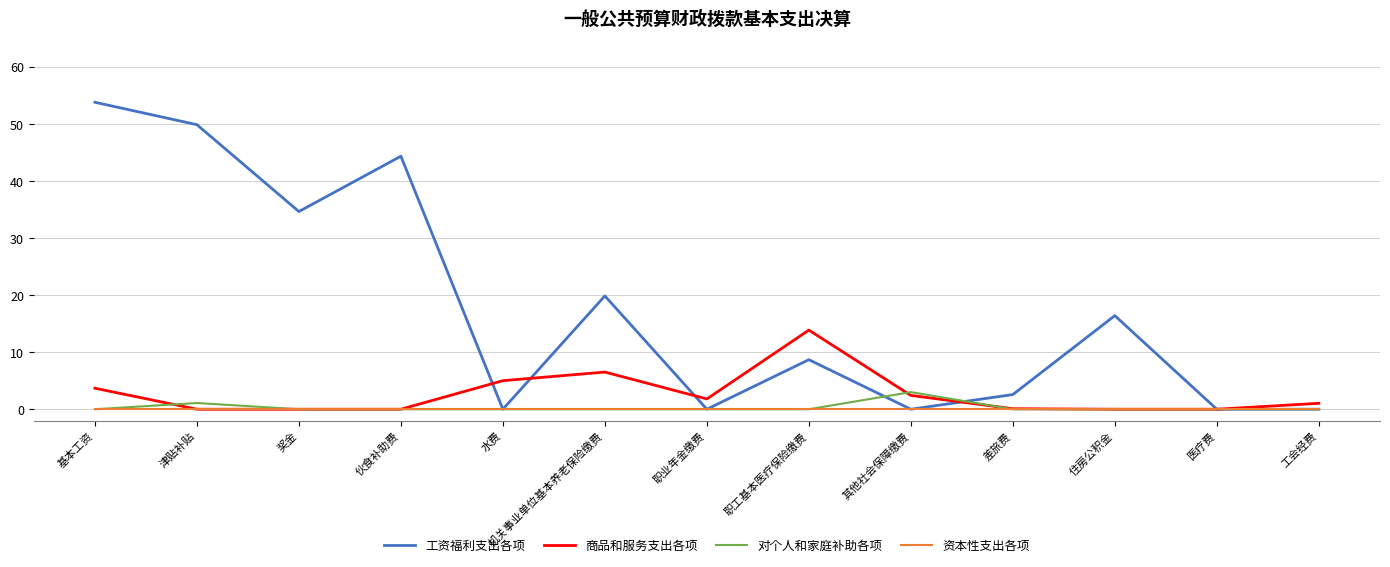

True or false: 商品和服务支出各项 has a value of 0.0 at 伙食补助费.

True